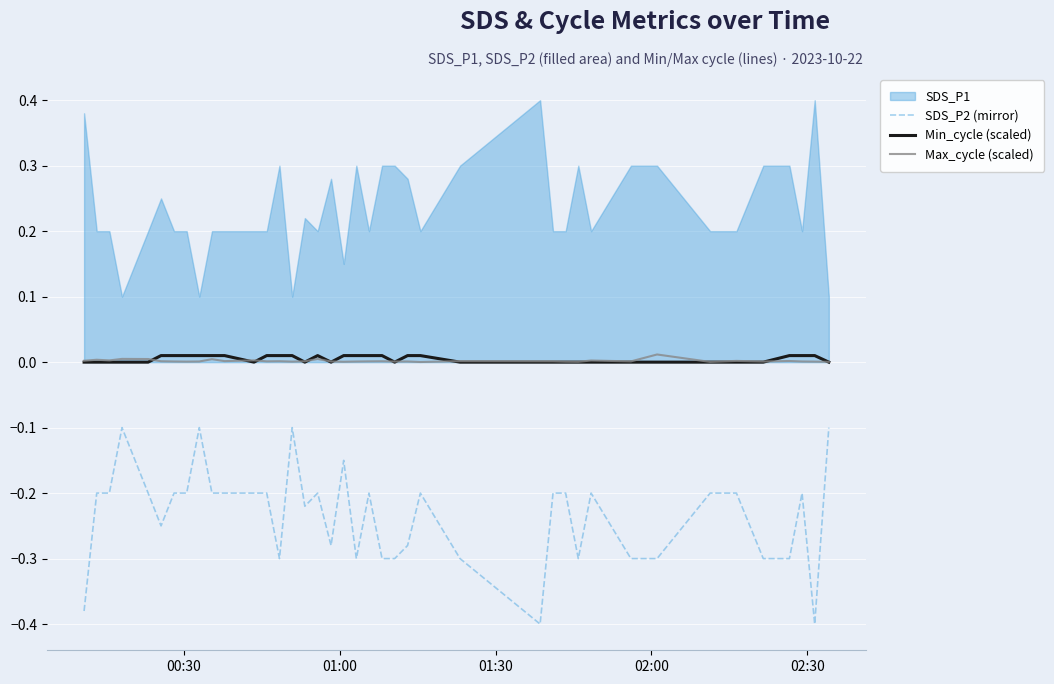

After their last crossing, which series has the higher values: Min_cycle (scaled) or Max_cycle (scaled)?

Max_cycle (scaled)